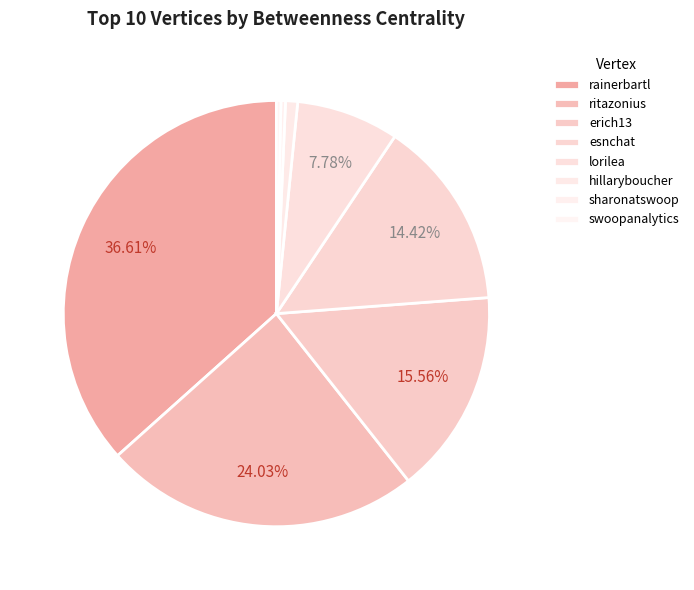

What is the largest slice in the pie chart?

rainerbartl